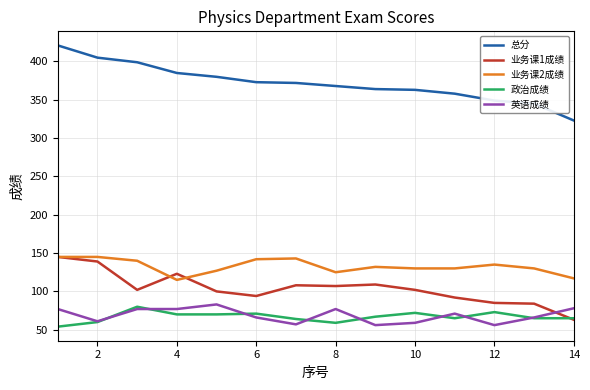

Does the chart display data point markers on the line(s)?

No